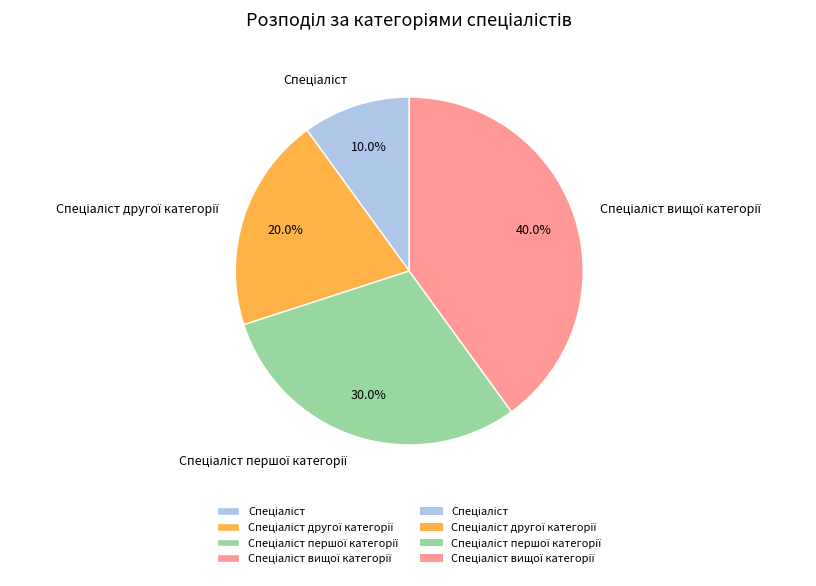

Is there any slice that represents more than half of the pie?

No